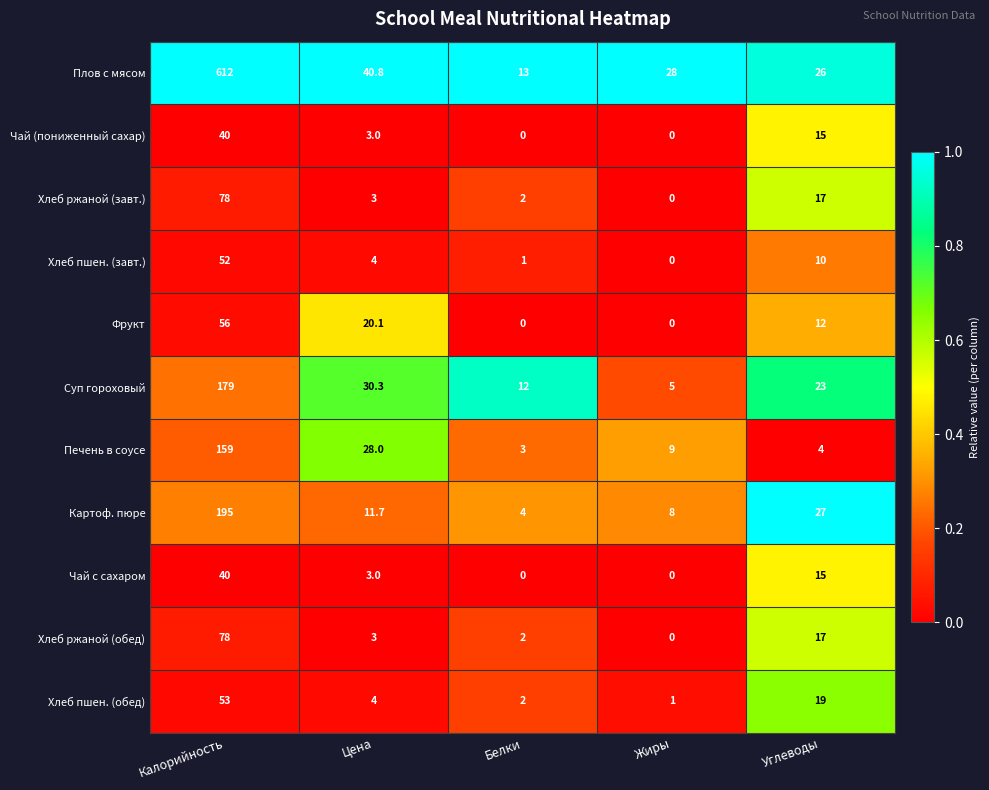

At which category is the sum across all series the highest?

Калорийность